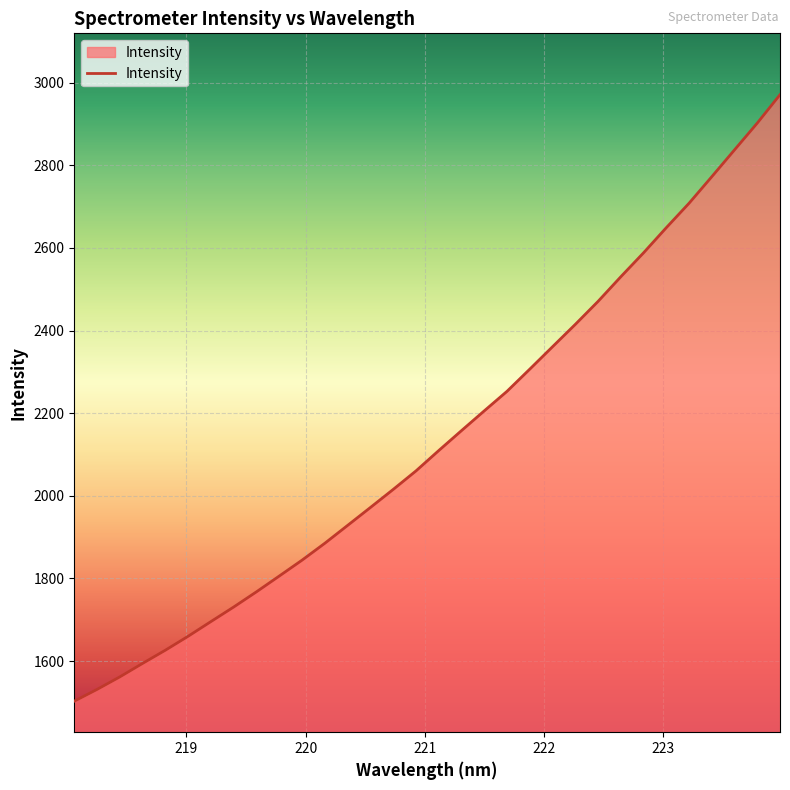

What is the difference between the maximum and minimum values?

1467.9